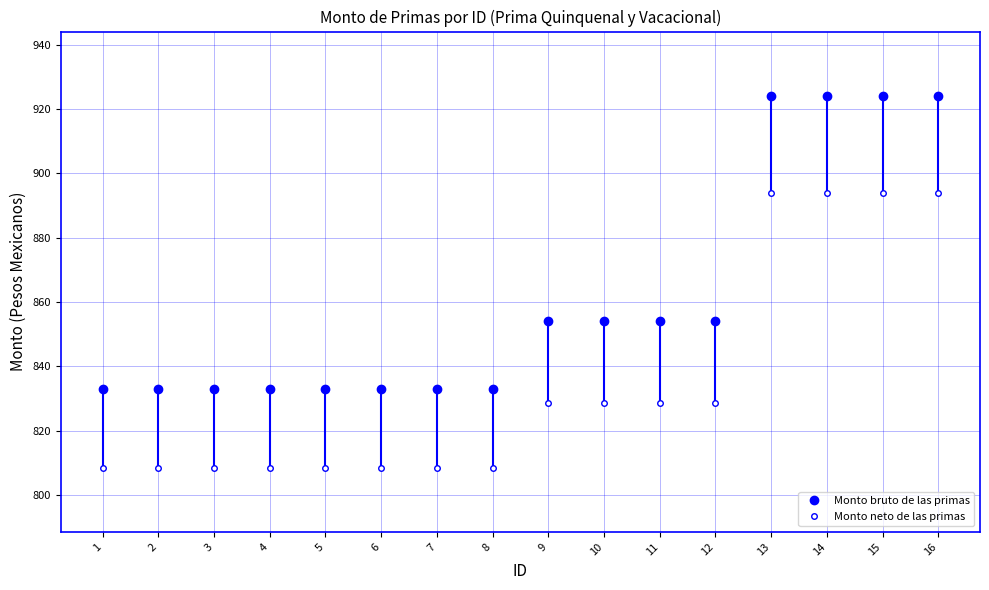

How many lines are shown in the chart?

2